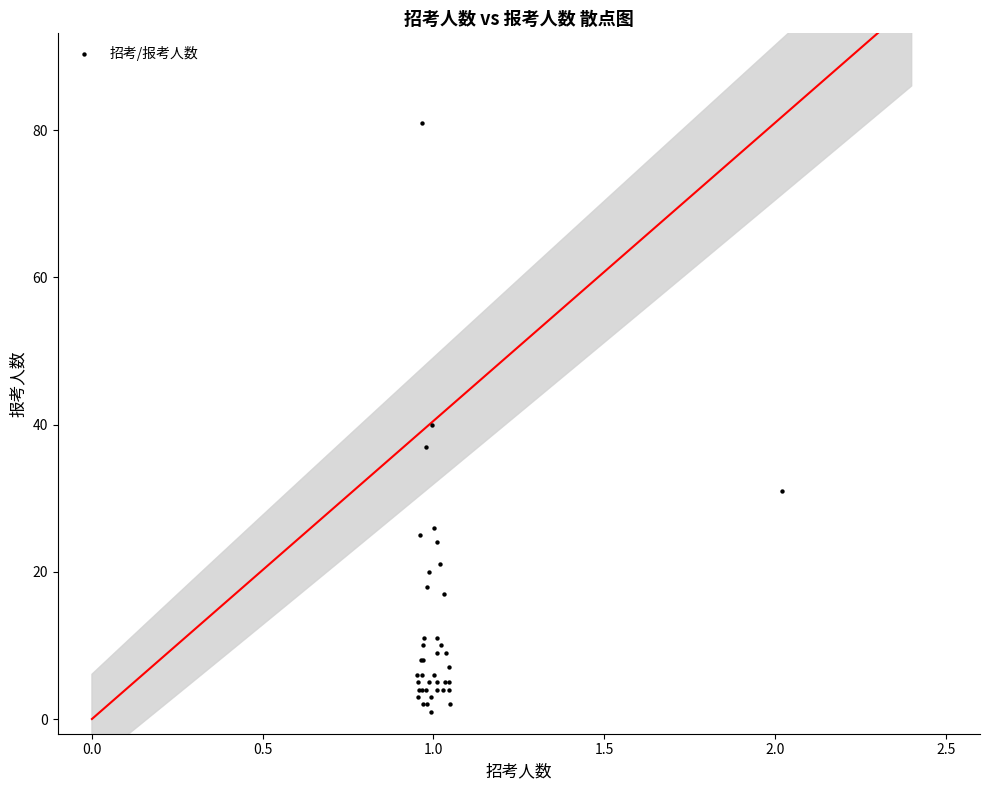

What Y value in the scatter plot is closest to 41?

40